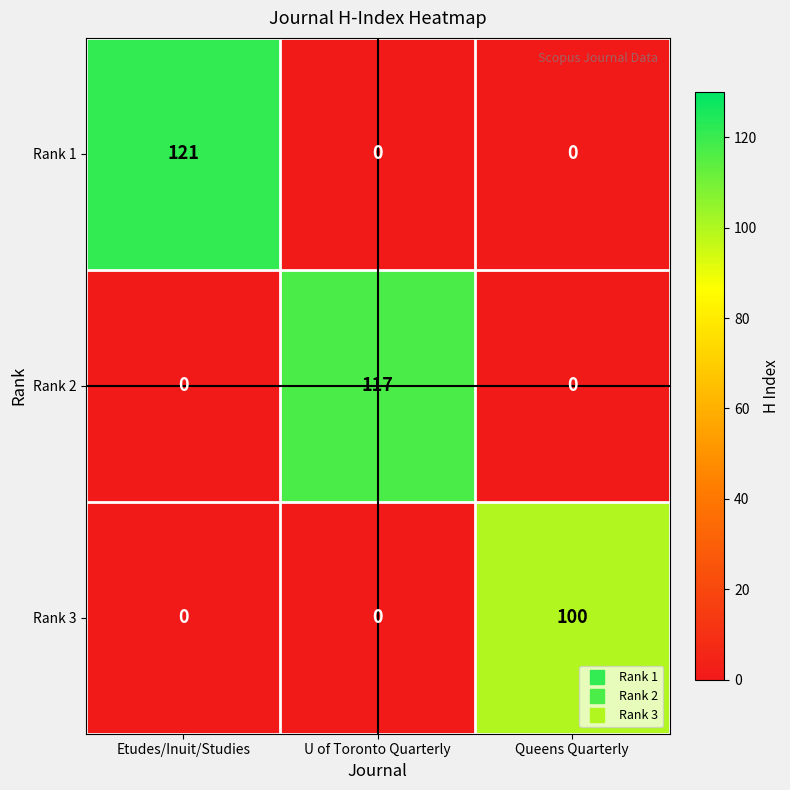

How many categories are shown in the chart?

3